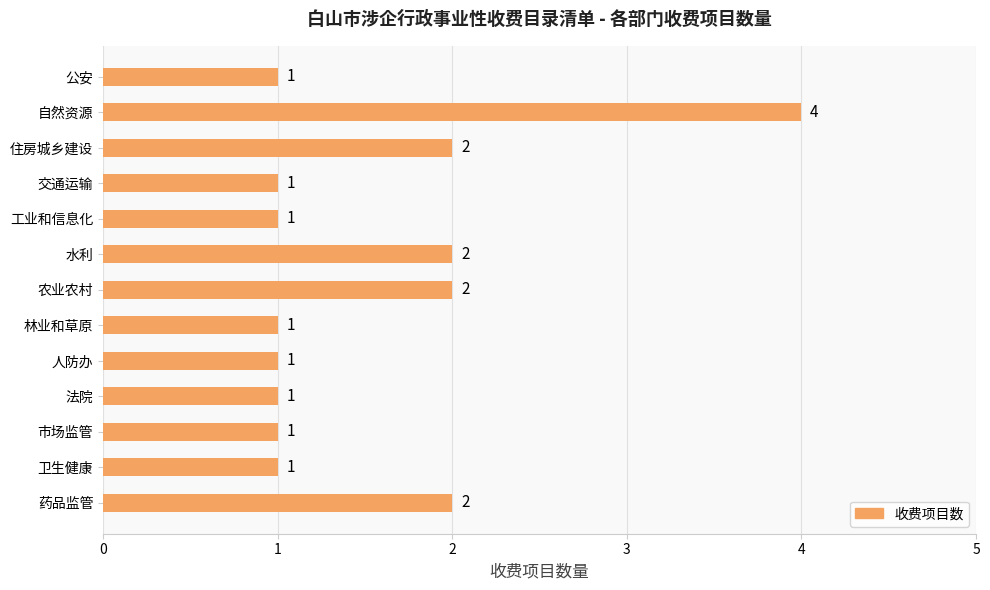

What is the smallest value displayed?

1